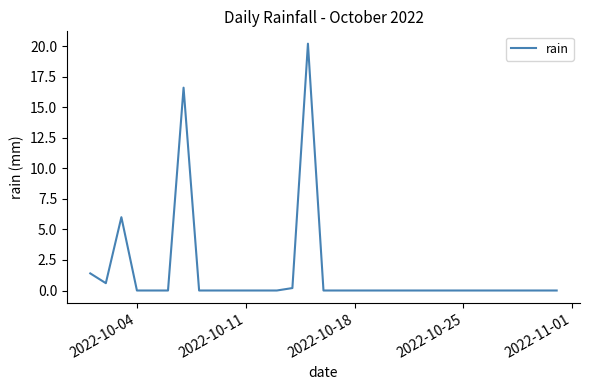

Reading left to right, extract all data points from this chart.

1.4	0.6	6.0	0.0	0.0	0.0	16.6	0.0	0.0	0.0	0.0	0.0	0.0	0.2	20.2	0.0	0.0	0.0	0.0	0.0	0.0	0.0	0.0	0.0	0.0	0.0	0.0	0.0	0.0	0.0	0.0